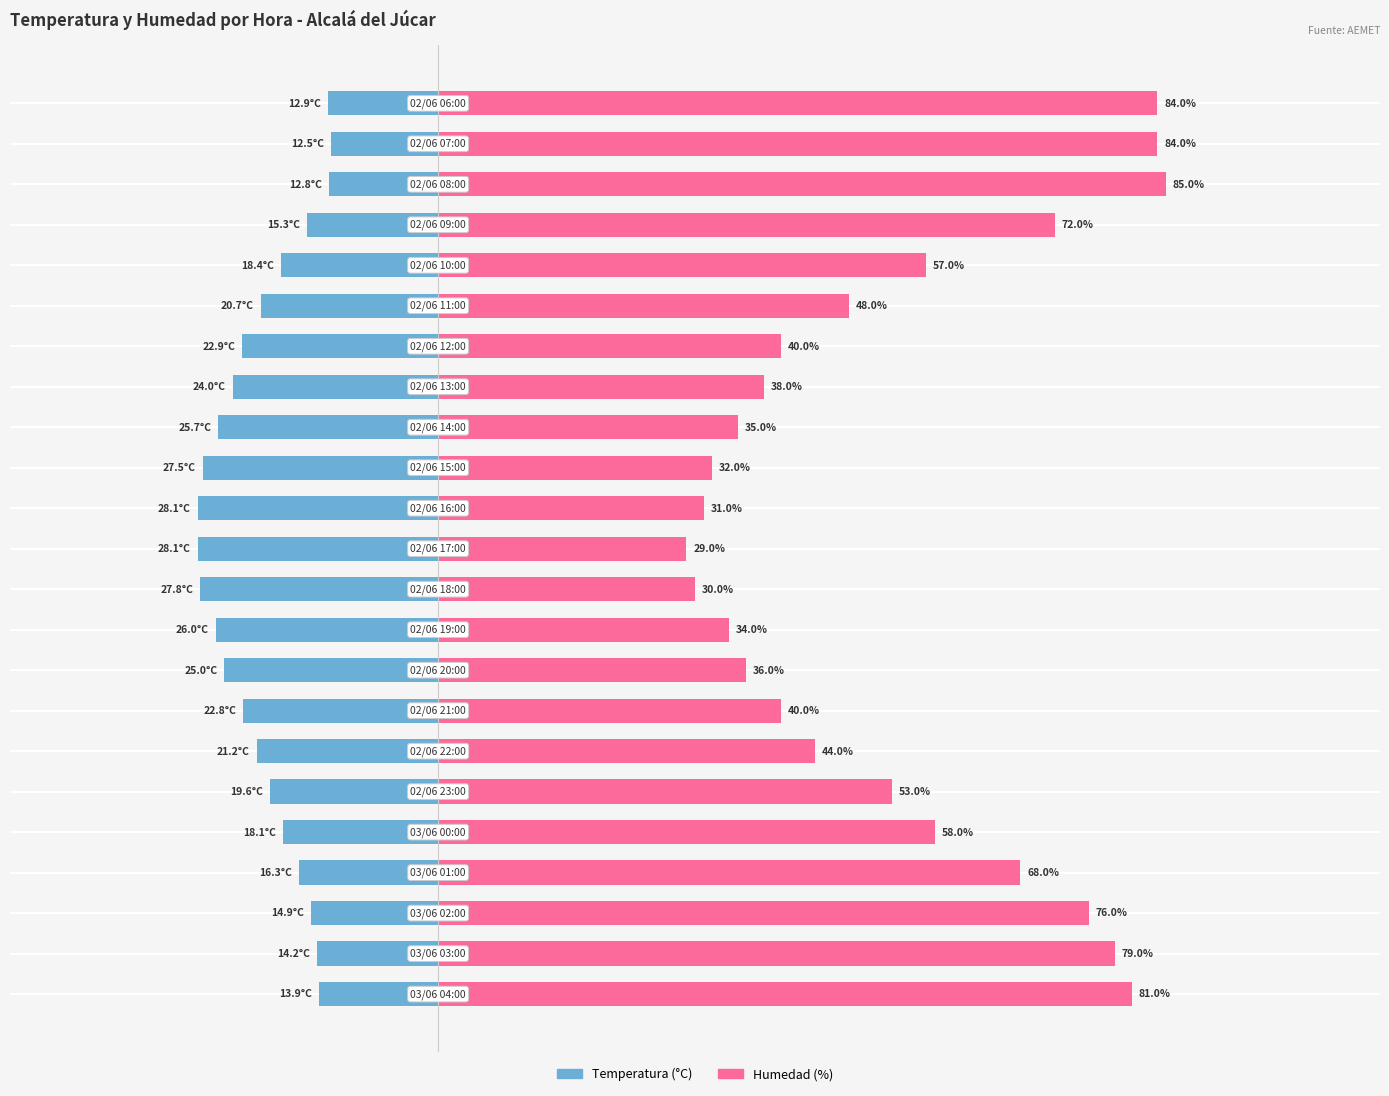

Reading left to right, transcribe all the data shown in this chart.

Temperatura (°C): 0=-13.9	1=-14.2	2=-14.9	3=-16.3	4=-18.1	5=-19.6	6=-21.2	7=-22.8	8=-25.0	9=-26.0	10=-27.8	11=-28.1	12=-28.1	13=-27.5	14=-25.7	15=-24.0	16=-22.9	17=-20.7	18=-18.4	19=-15.3	20=-12.8	21=-12.5	22=-12.9
Humedad (%): 0=81.0	1=79.0	2=76.0	3=68.0	4=58.0	5=53.0	6=44.0	7=40.0	8=36.0	9=34.0	10=30.0	11=29.0	12=31.0	13=32.0	14=35.0	15=38.0	16=40.0	17=48.0	18=57.0	19=72.0	20=85.0	21=84.0	22=84.0